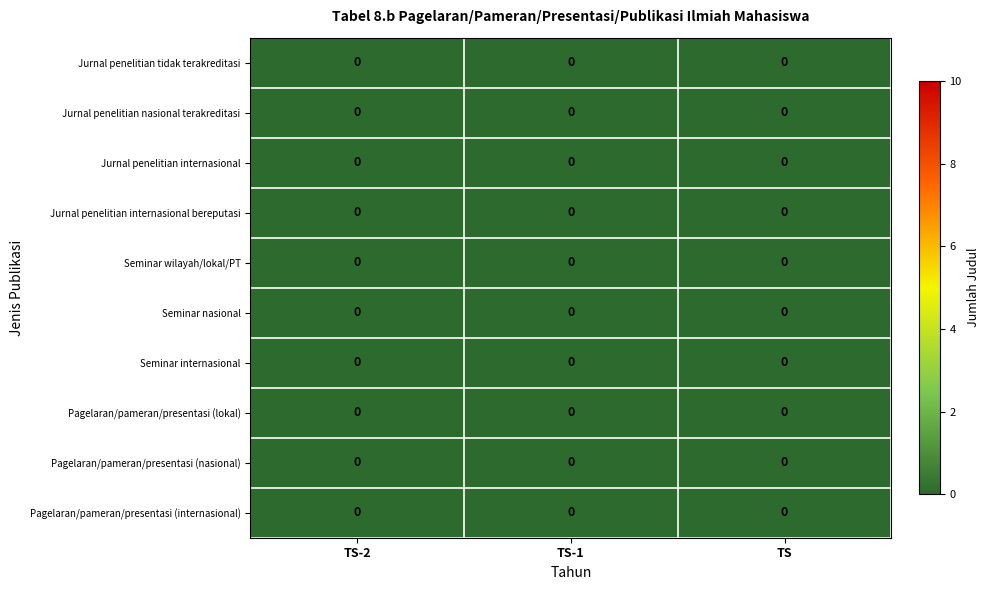

True or false: Jurnal penelitian nasional terakreditasi has a value of 0.0 at TS.

True